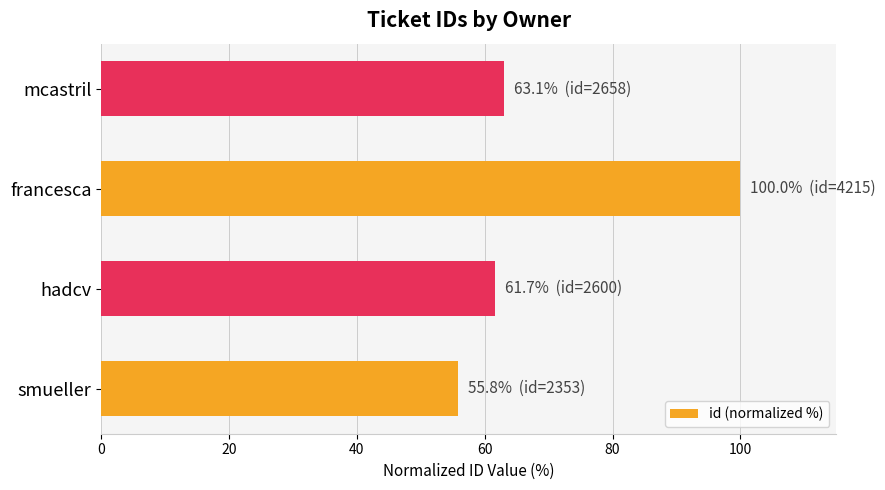

Reading bottom to top, extract all data points from this chart.

55.8	61.7	100.0	63.1